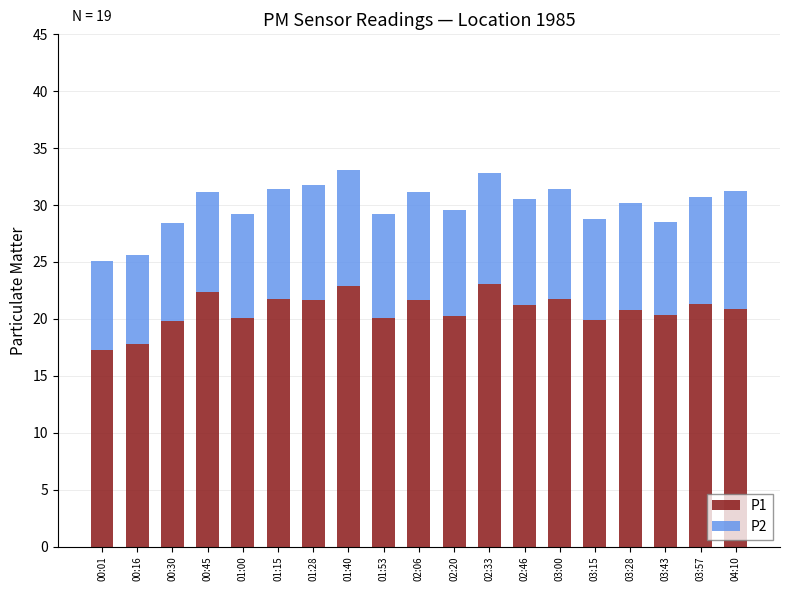

The P1 series shows 30.2 at 02:46. True or false?

False